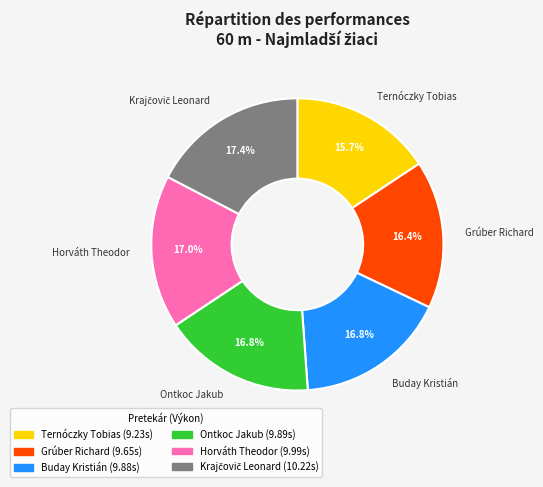

The Grúber Richard slice represents 16% of the pie. True or false?

True